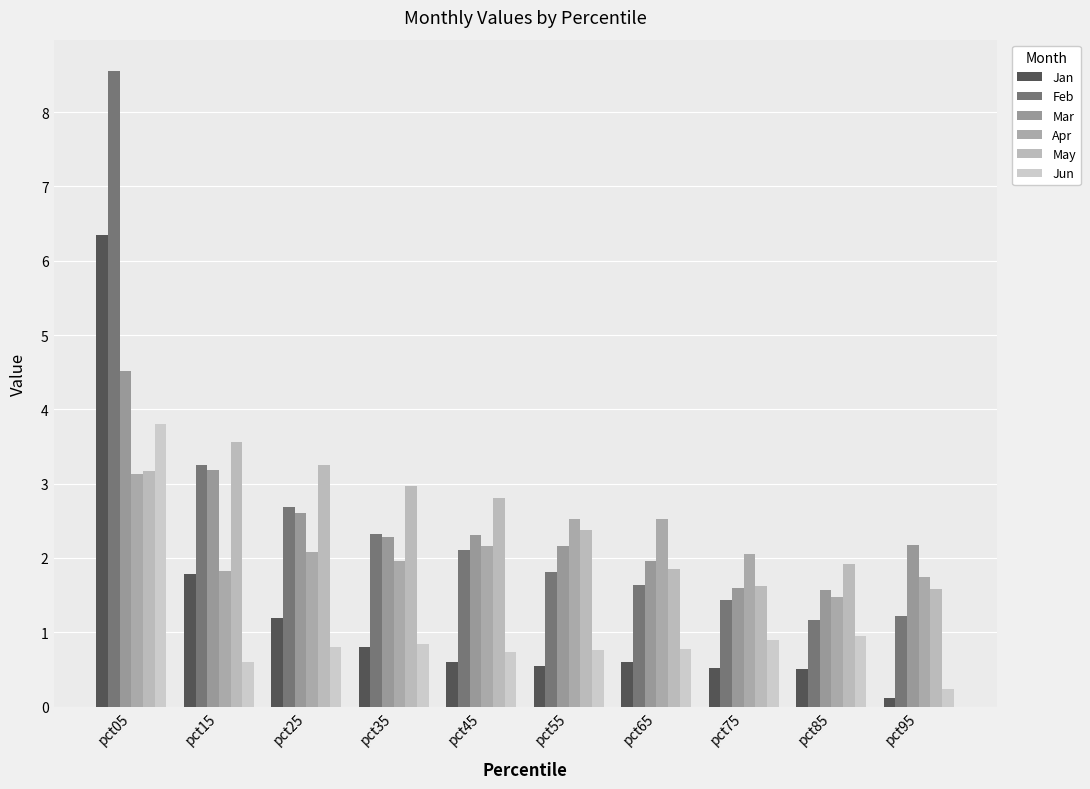

Which series changed the most between pct15 and pct95?

Feb